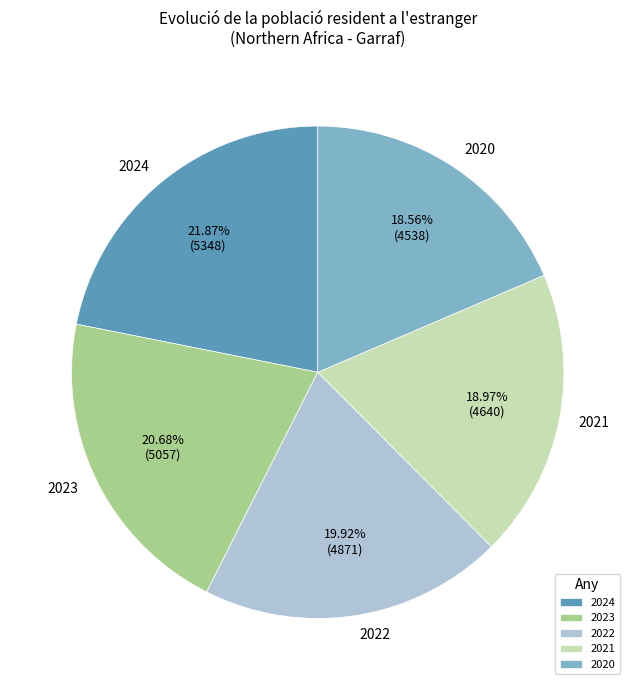

To the nearest percent, what is the average slice percentage?

20%